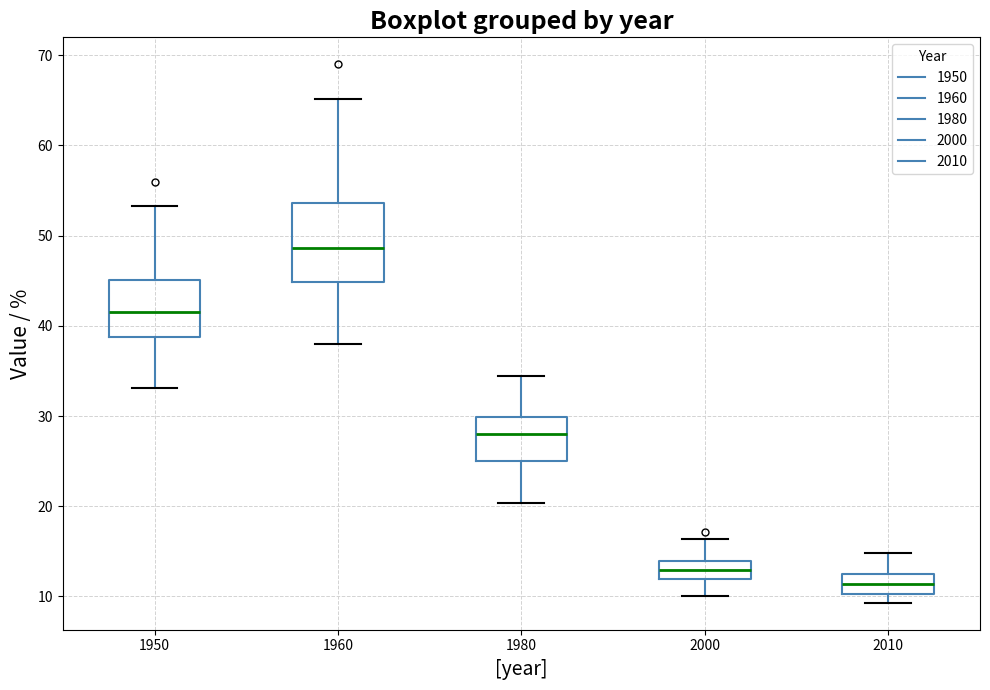

Reading left to right, read every box against the y-axis: the position of its median line, the range the box covers, and the ends of its whiskers. The values are not printed on the chart, so give them approximately, as read against the axis.

1950: median 42, box 39 to 45, whiskers 33 to 53
1960: median 49, box 45 to 54, whiskers 38 to 65
1980: median 28, box 25 to 30, whiskers 20 to 34
2000: median 13, box 12 to 14, whiskers 10 to 16
2010: median 11, box 10 to 12, whiskers 9 to 15